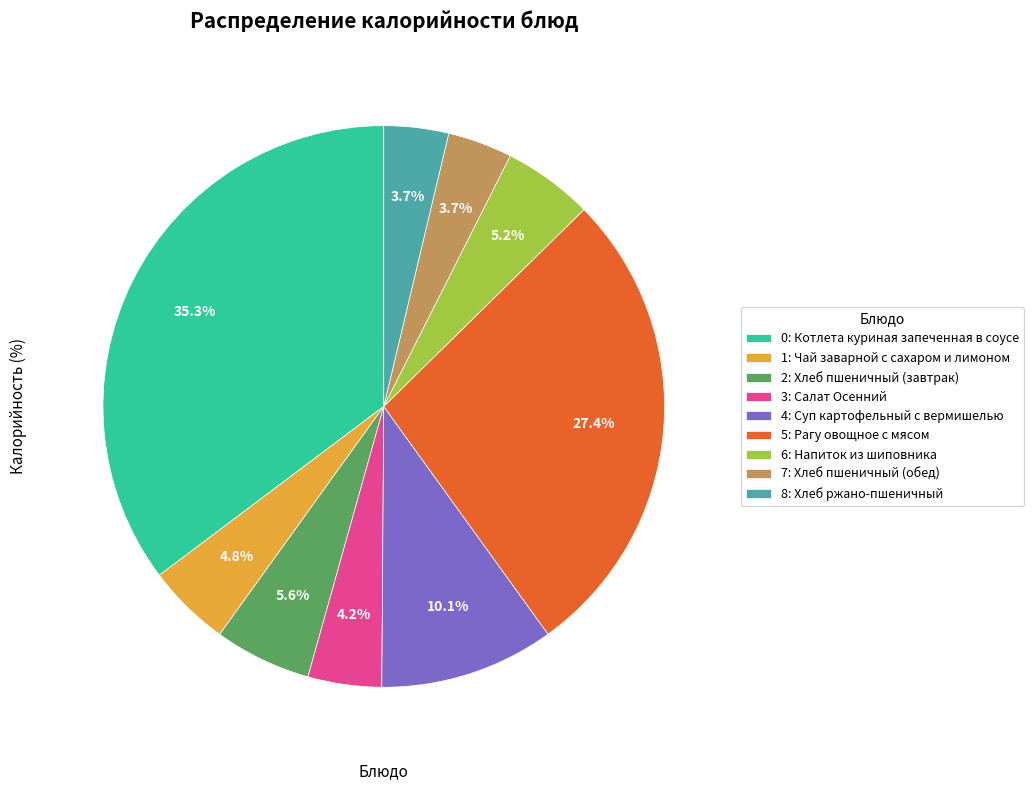

Is there any slice that represents more than half of the pie?

No